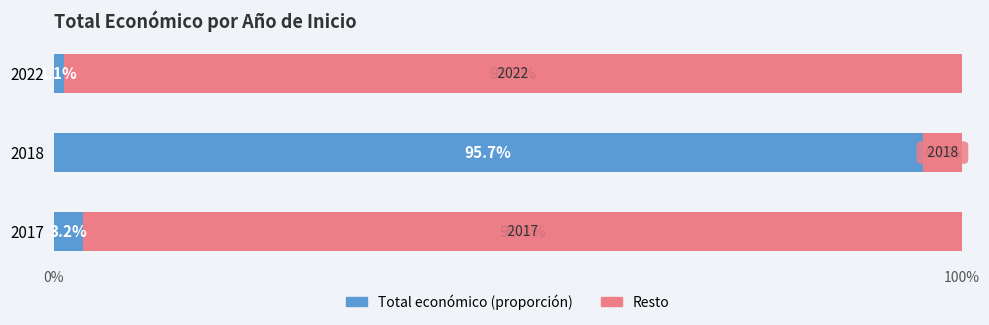

What is the total value across all series at 2018?

100.0